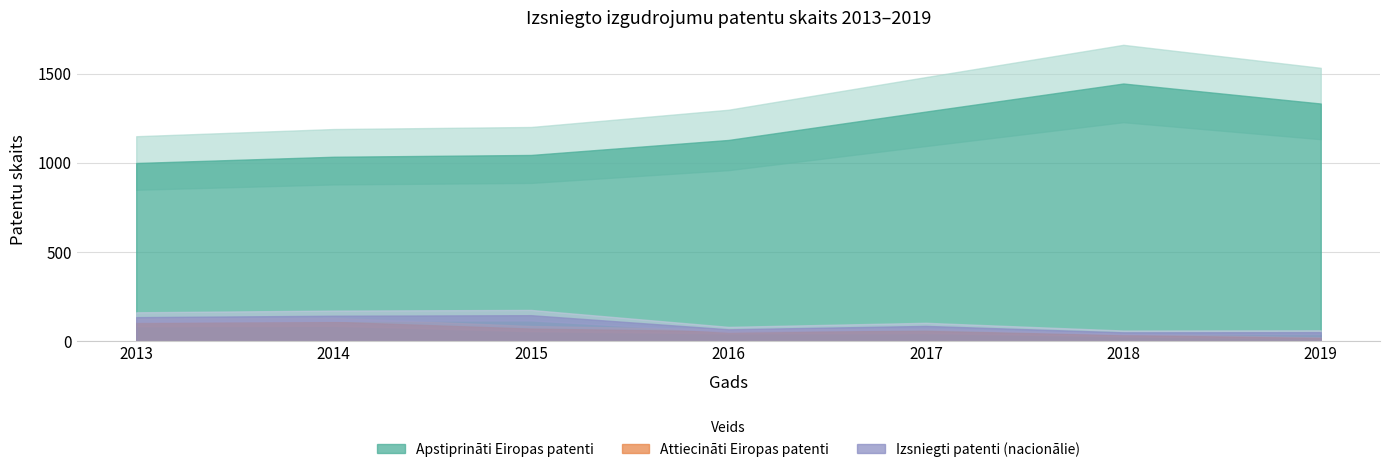

Which series has the largest range (max minus min)?

Apstiprināti Eiropas patenti